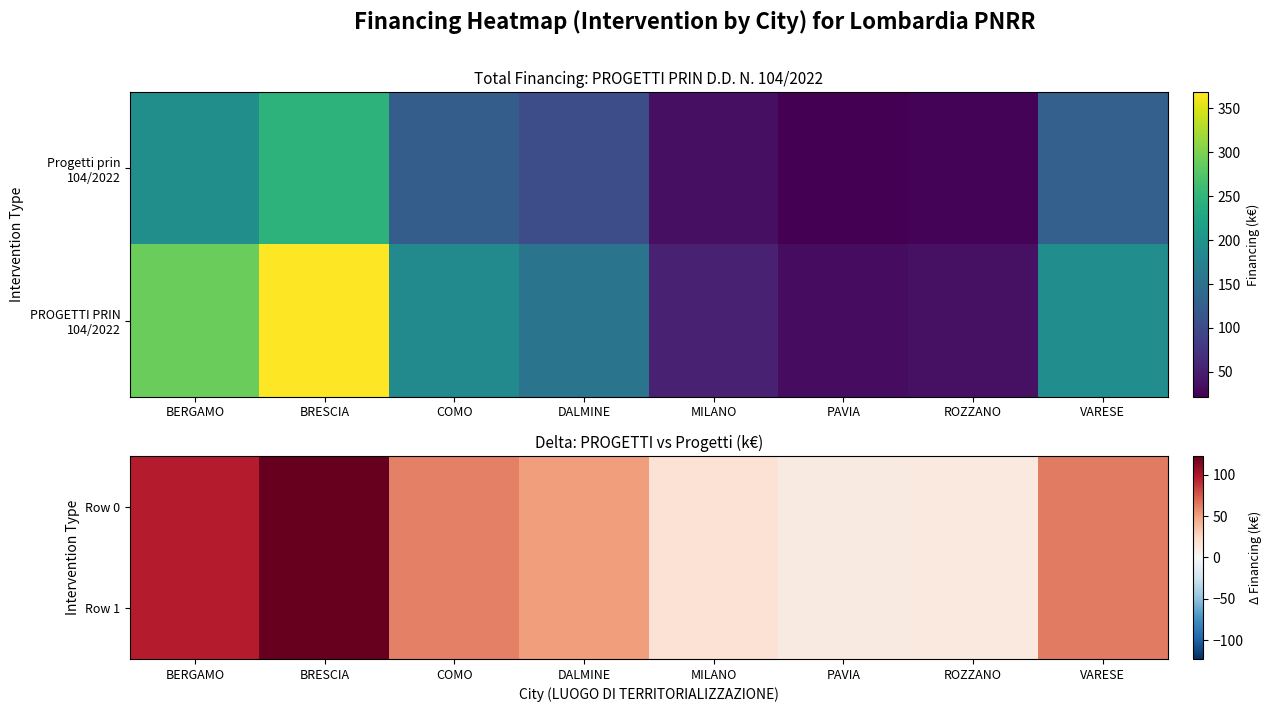

How many data points in Row 1 are less than 62?

4